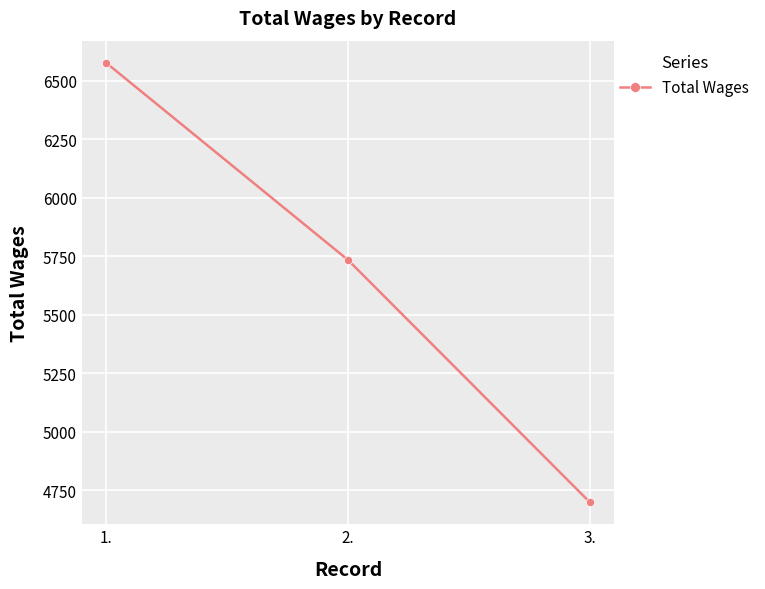

The chart shows a value of 6578 at 1.. True or false?

True